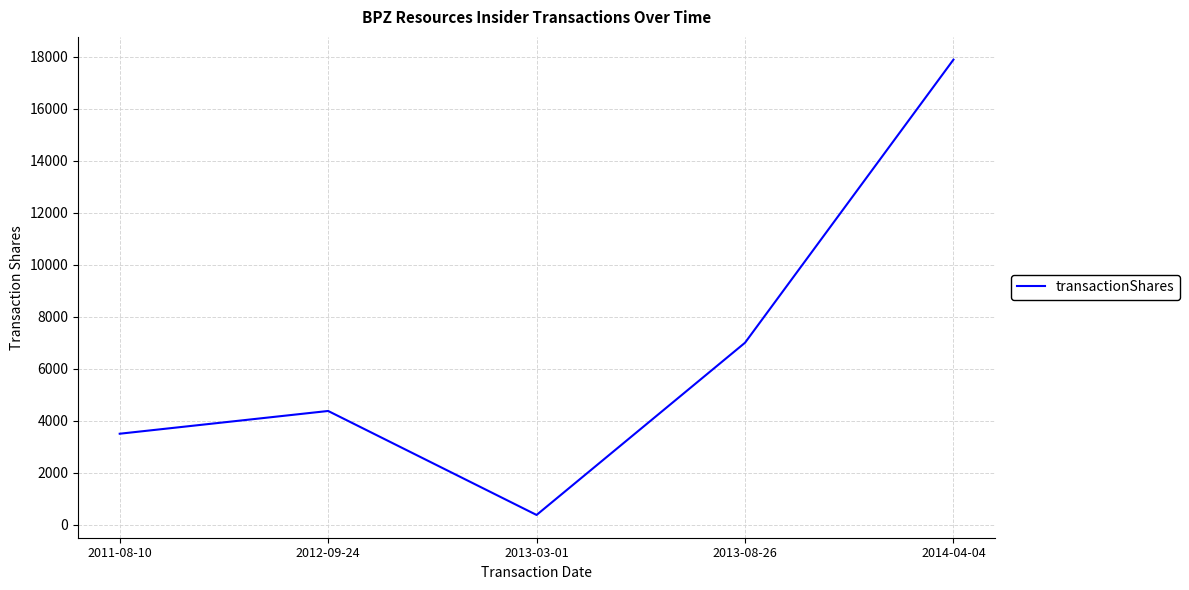

What is the ratio of the value at 2013-08-26 to the value at 2014-04-04?

0.4